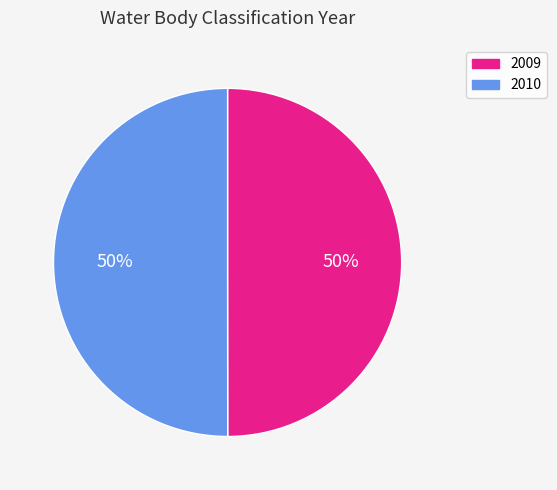

Approximately how many times larger is the value at 2009 compared to 2010?

1.0